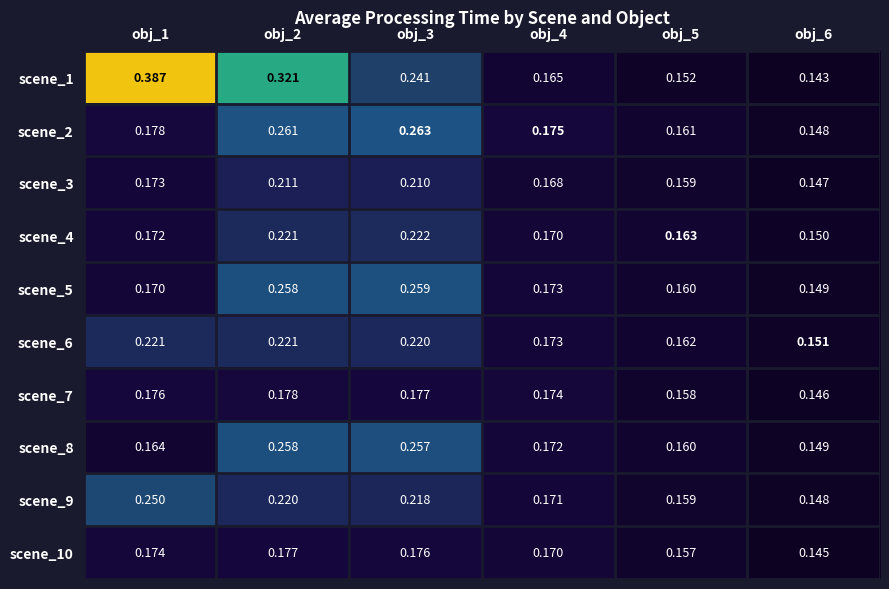

Is the value of scene_6 at obj_3 greater than the value of scene_8 at obj_4?

Yes